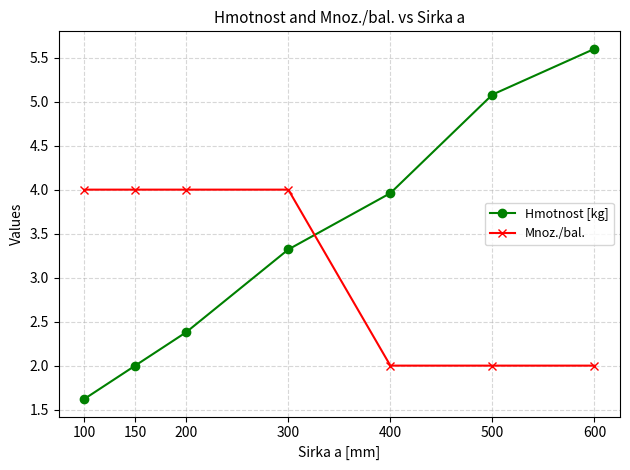

Which series has the largest range (max minus min)?

Hmotnost [kg]